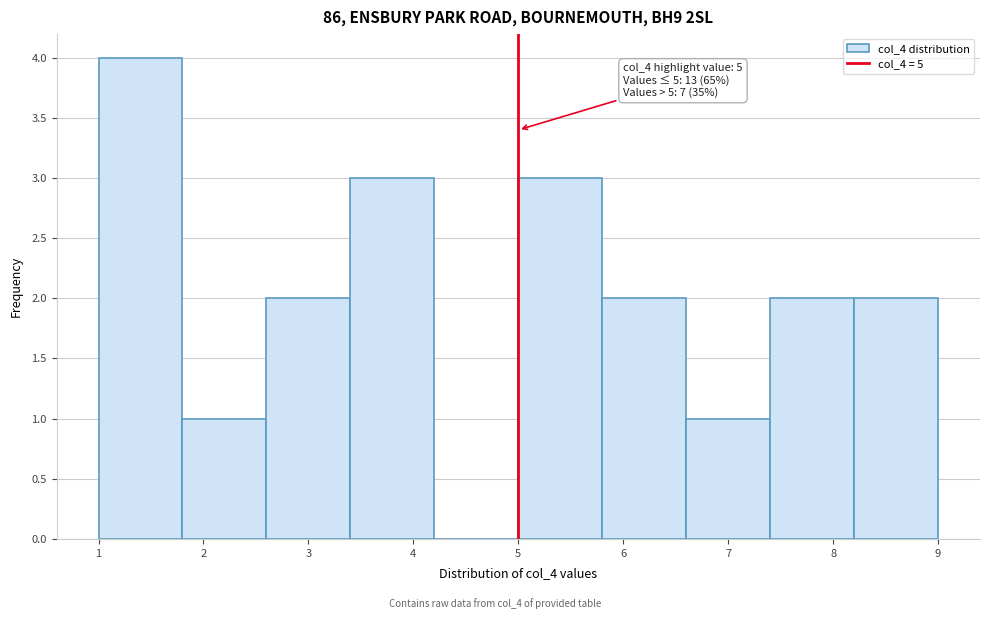

Which range on the x-axis has the tallest bar?

1.0 to 1.8